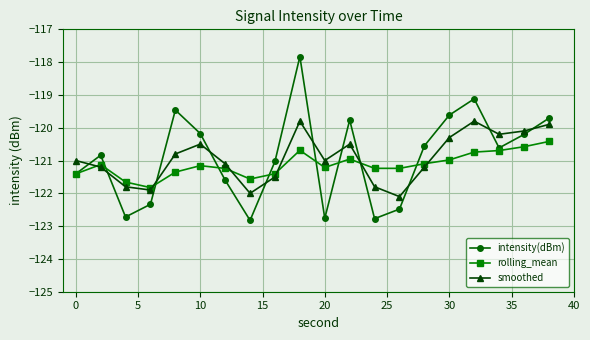

What is the difference between the maximum and minimum values in the intensity(dBm) series?

5.0